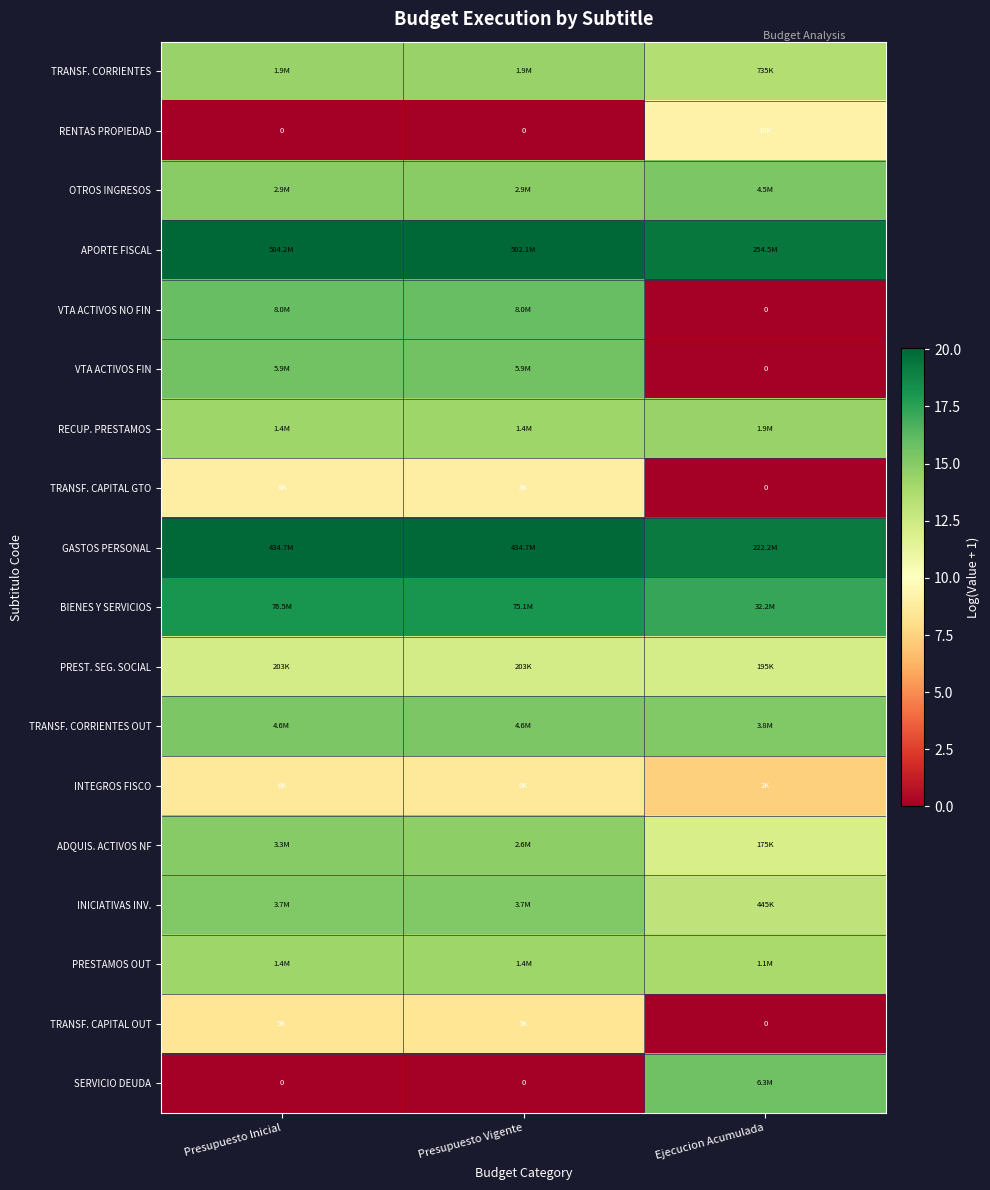

How many distinct data groups are displayed?

18